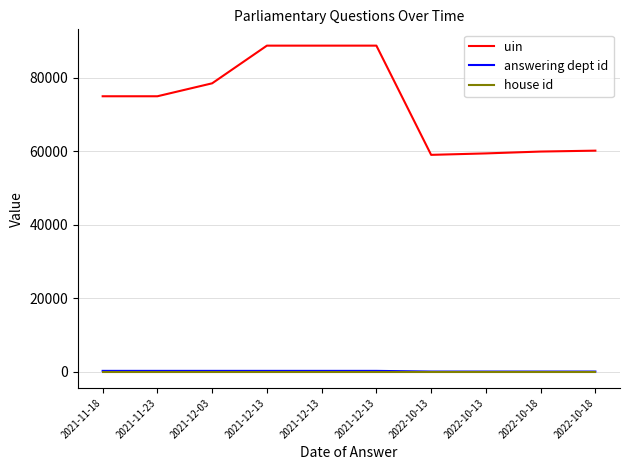

Count the number of data series in this chart.

3